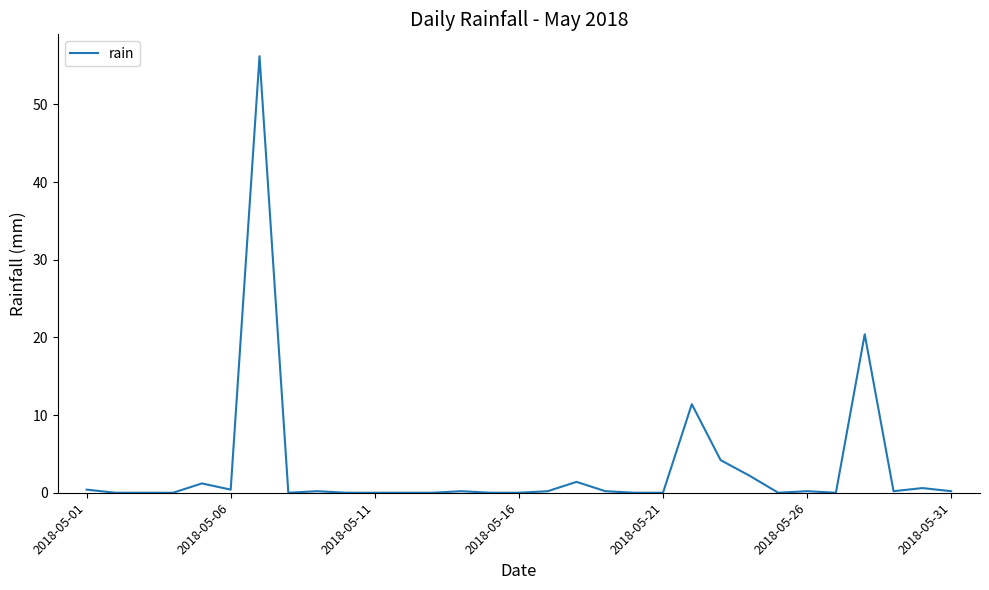

What is the greatest value displayed?

56.2